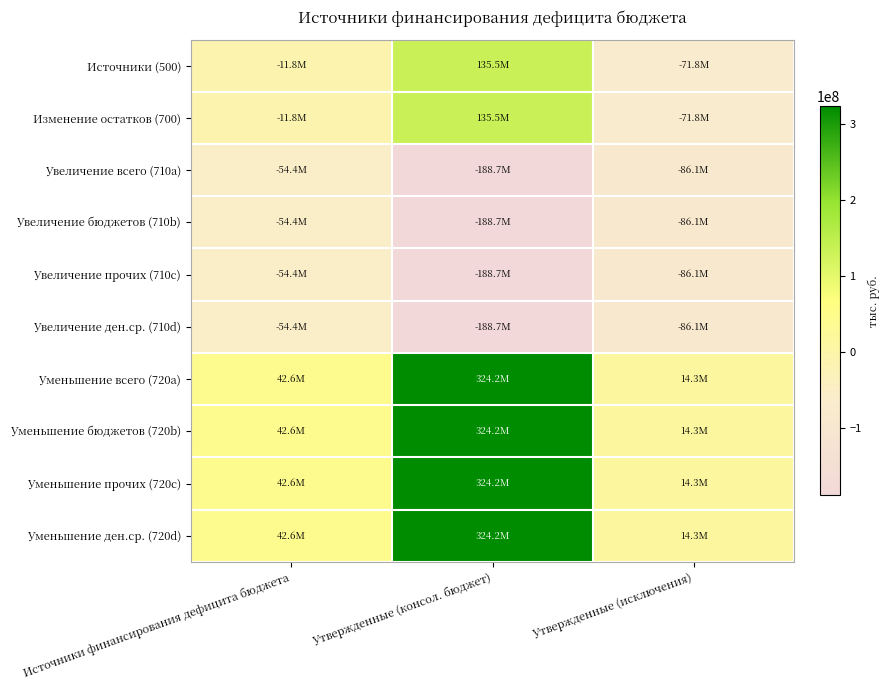

Reading left to right, what are all the values shown in this chart?

Источники (500): Источники финансирования дефицита бюджета=-11846663.5	Утвержденные (консол. бюджет)=135517800.0	Утвержденные (исключения)=-71840800.0
Изменение остатков (700): Источники финансирования дефицита бюджета=-11846663.5	Утвержденные (консол. бюджет)=135517800.0	Утвержденные (исключения)=-71840800.0
Увеличение всего (710a): Источники финансирования дефицита бюджета=-54398601.3	Утвержденные (консол. бюджет)=-188727000.0	Утвержденные (исключения)=-86092300.0
Увеличение бюджетов (710b): Источники финансирования дефицита бюджета=-54398601.3	Утвержденные (консол. бюджет)=-188727000.0	Утвержденные (исключения)=-86092300.0
Увеличение прочих (710c): Источники финансирования дефицита бюджета=-54398601.3	Утвержденные (консол. бюджет)=-188727000.0	Утвержденные (исключения)=-86092300.0
Увеличение ден.ср. (710d): Источники финансирования дефицита бюджета=-54398601.3	Утвержденные (консол. бюджет)=-188727000.0	Утвержденные (исключения)=-86092300.0
Уменьшение всего (720a): Источники финансирования дефицита бюджета=42551937.8	Утвержденные (консол. бюджет)=324244800.0	Утвержденные (исключения)=14251500.0
Уменьшение бюджетов (720b): Источники финансирования дефицита бюджета=42551937.8	Утвержденные (консол. бюджет)=324244800.0	Утвержденные (исключения)=14251500.0
Уменьшение прочих (720c): Источники финансирования дефицита бюджета=42551937.8	Утвержденные (консол. бюджет)=324244800.0	Утвержденные (исключения)=14251500.0
Уменьшение ден.ср. (720d): Источники финансирования дефицита бюджета=42551937.8	Утвержденные (консол. бюджет)=324244800.0	Утвержденные (исключения)=14251500.0